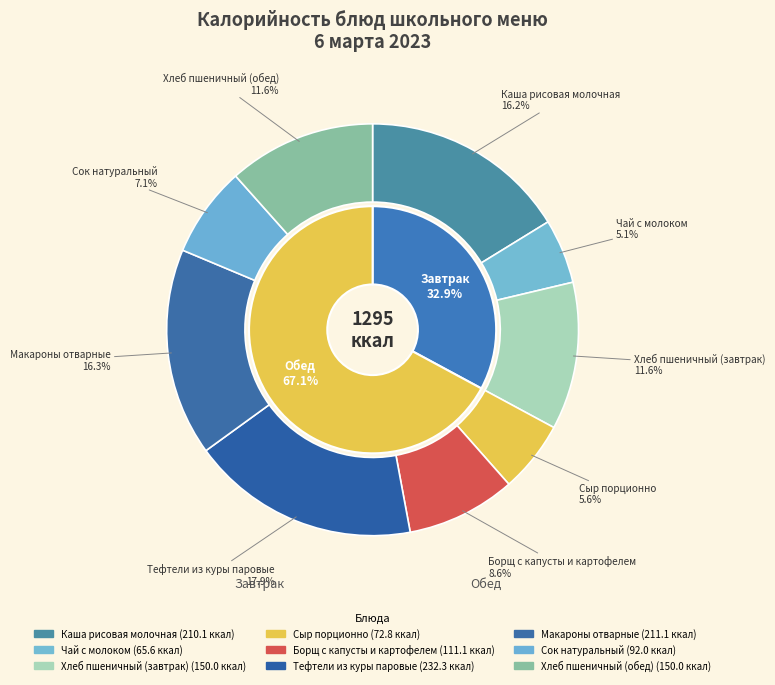

What is the largest slice in the pie chart?

Тефтели из куры паровые